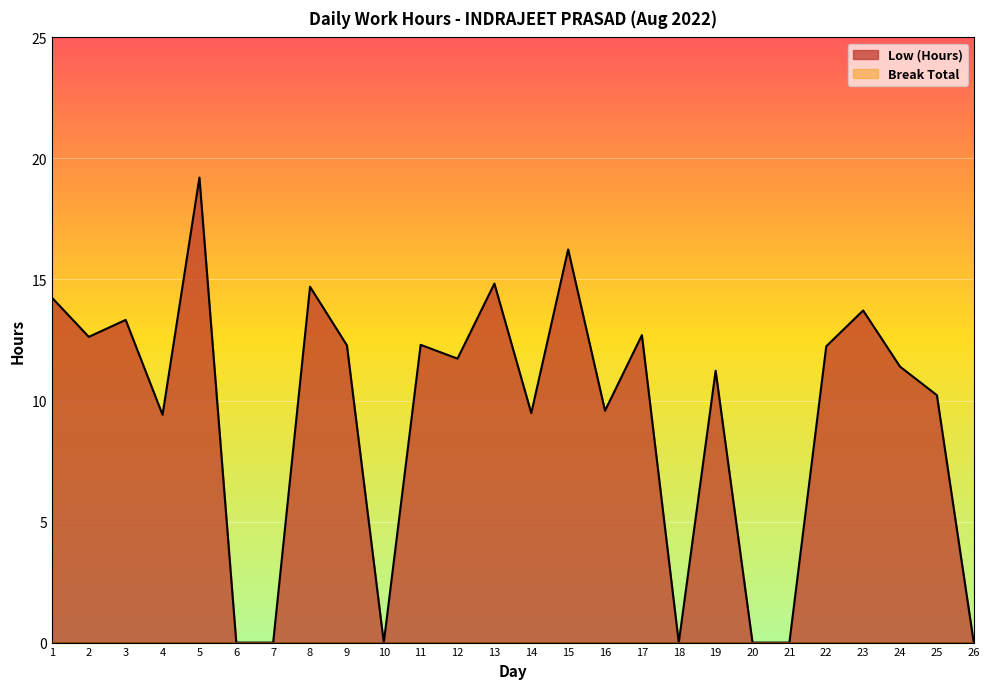

Reading left to right, transcribe all the data shown in this chart.

1=14.2	2=12.6	3=13.3	4=9.4	5=19.2	6=0.0	7=0.0	8=14.7	9=12.3	10=0.0	11=12.3	12=11.7	13=14.8	14=9.5	15=16.2	16=9.6	17=12.7	18=0.0	19=11.2	20=0.0	21=0.0	22=12.2	23=13.7	24=11.4	25=10.2	26=0.0